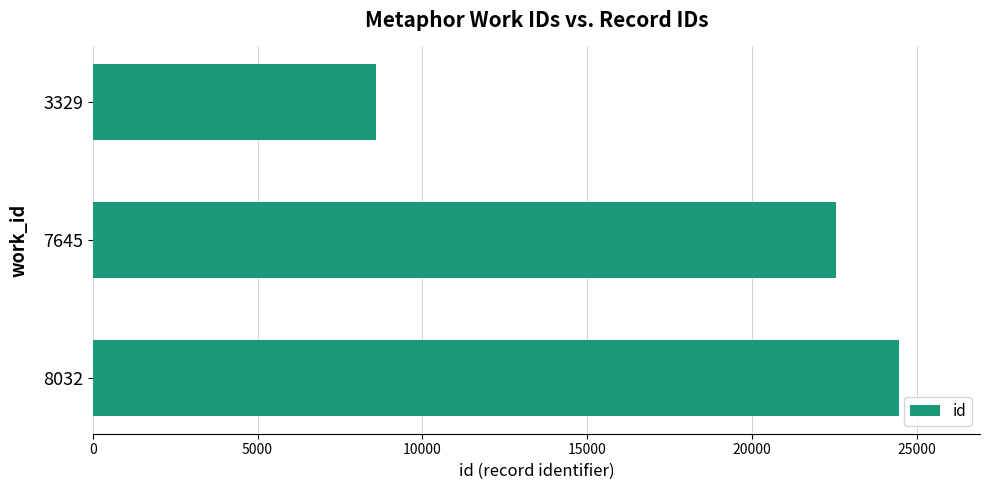

Reading top to bottom, extract all data points from this chart.

8599	22545	24463